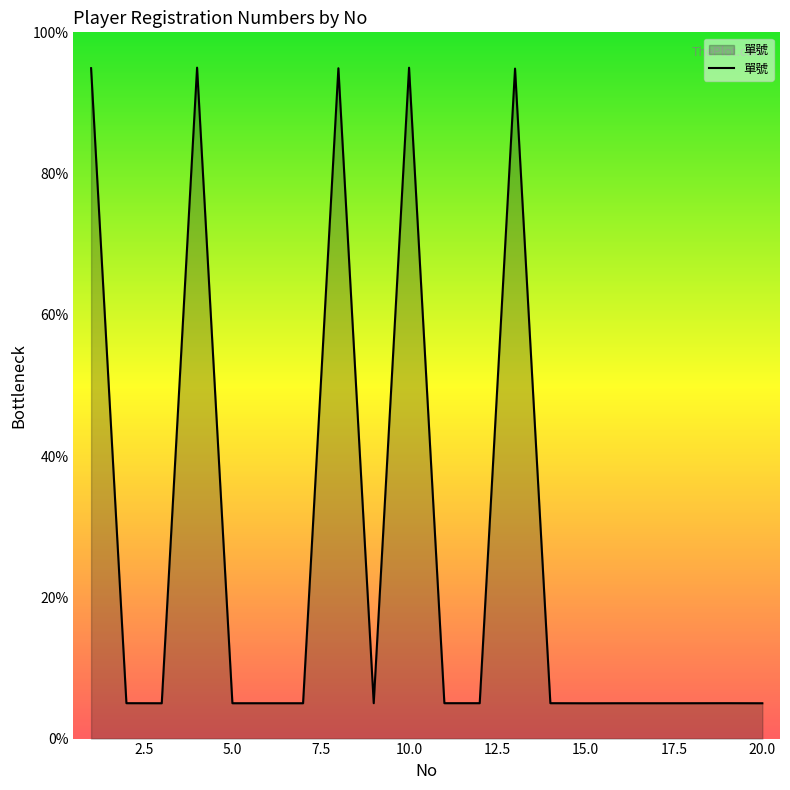

What is the maximum value shown in the chart?

95.0